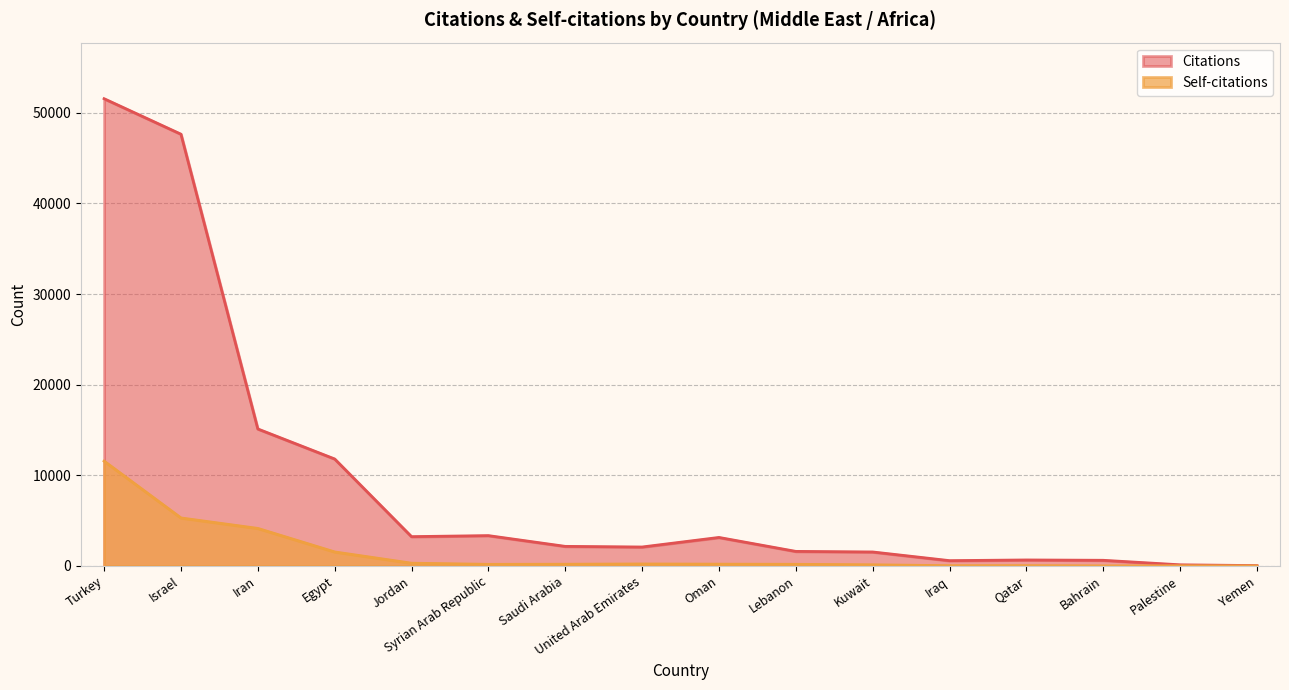

How many interior local peaks does the Self-citations series have?

3